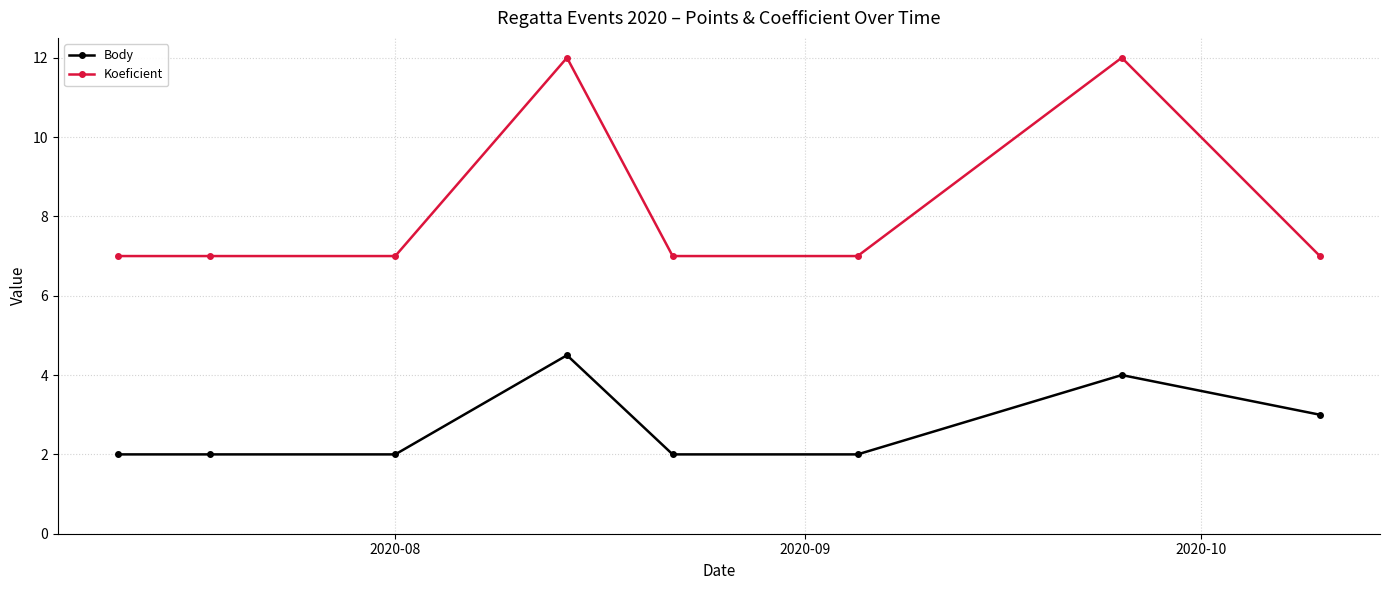

True or false: Koeficient and Body intersect in this chart.

False